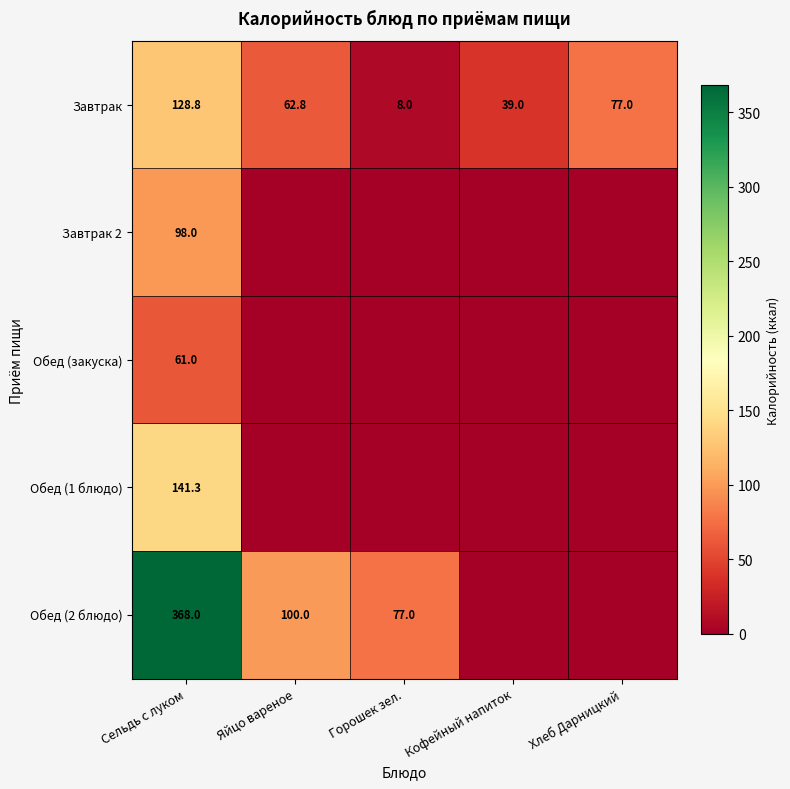

At which label does Завтрак 2 reach its peak?

Сельдь с луком